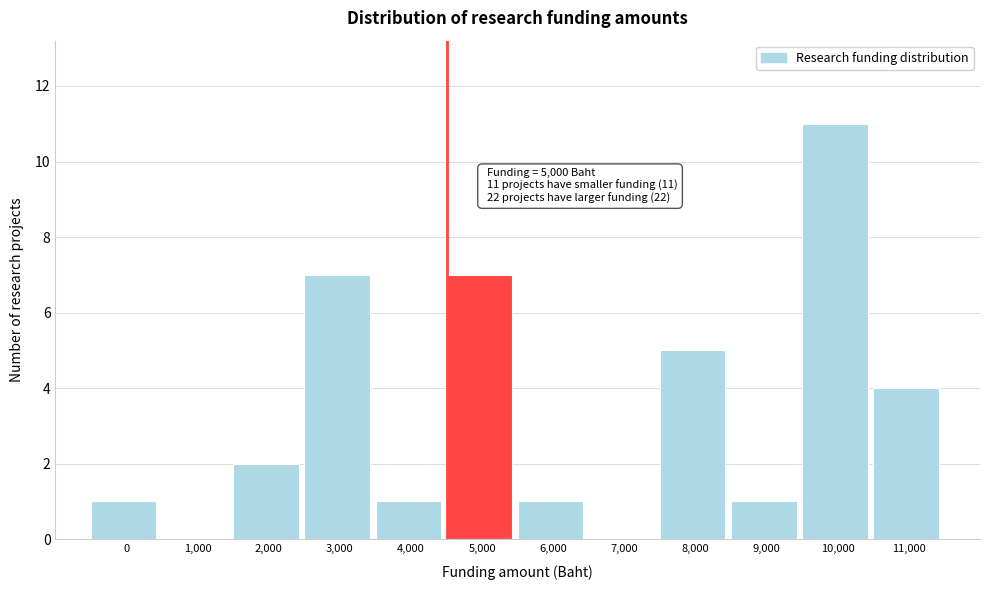

Reading left to right, what are all the values shown in this chart?

0=1	1,000=0	2,000=2	3,000=7	4,000=1	5,000=7	6,000=1	7,000=0	8,000=5	9,000=1	10,000=11	11,000=4